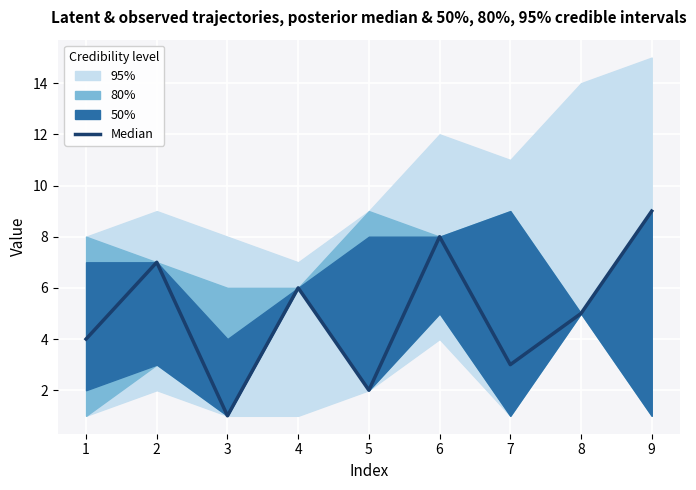

True or false: there are more than 0 points higher than both neighbors.

True